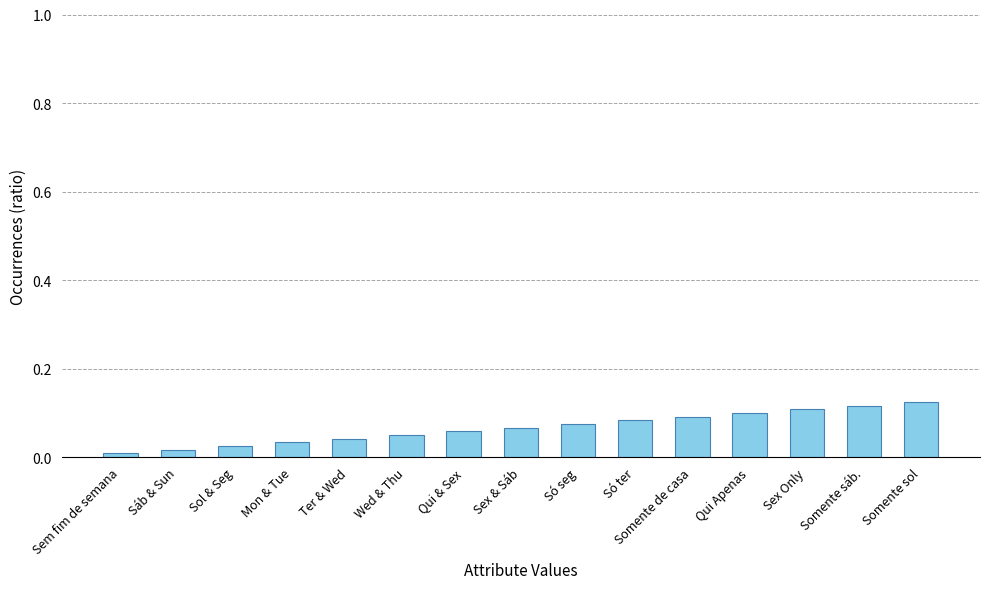

Rank the categories by value from highest to lowest.

Somente sol, Somente sáb., Sex Only, Qui Apenas, Somente de casa, Só ter, Só seg, Sex & Sáb, Qui & Sex, Wed & Thu, Ter & Wed, Mon & Tue, Sol & Seg, Sáb & Sun, Sem fim de semana